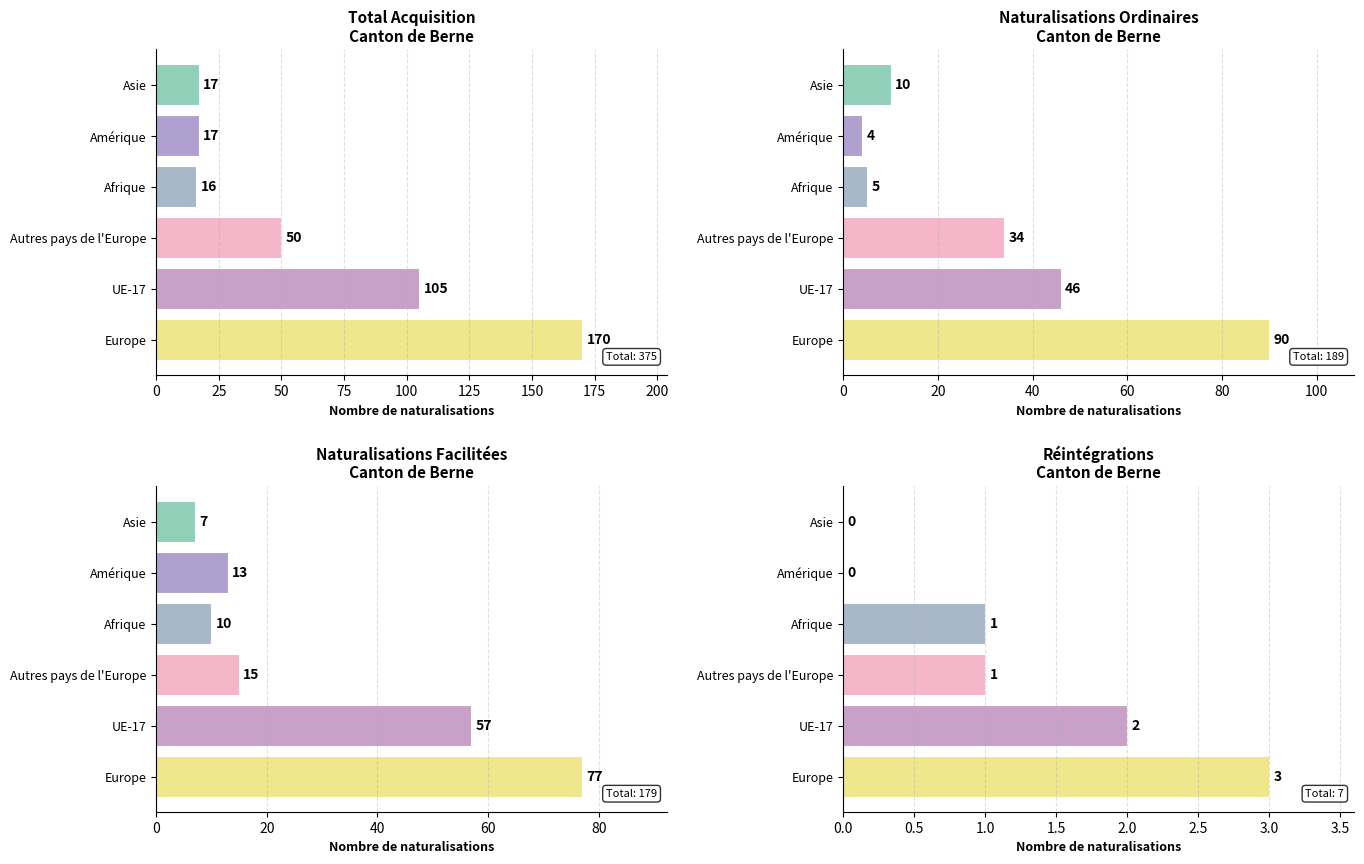

What is the label of the 6th bar from the right?

Europe